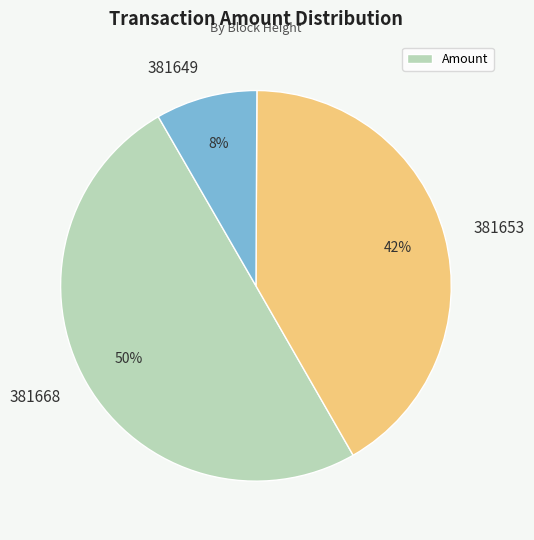

Is it true that 381668 is 50% of the pie?

True